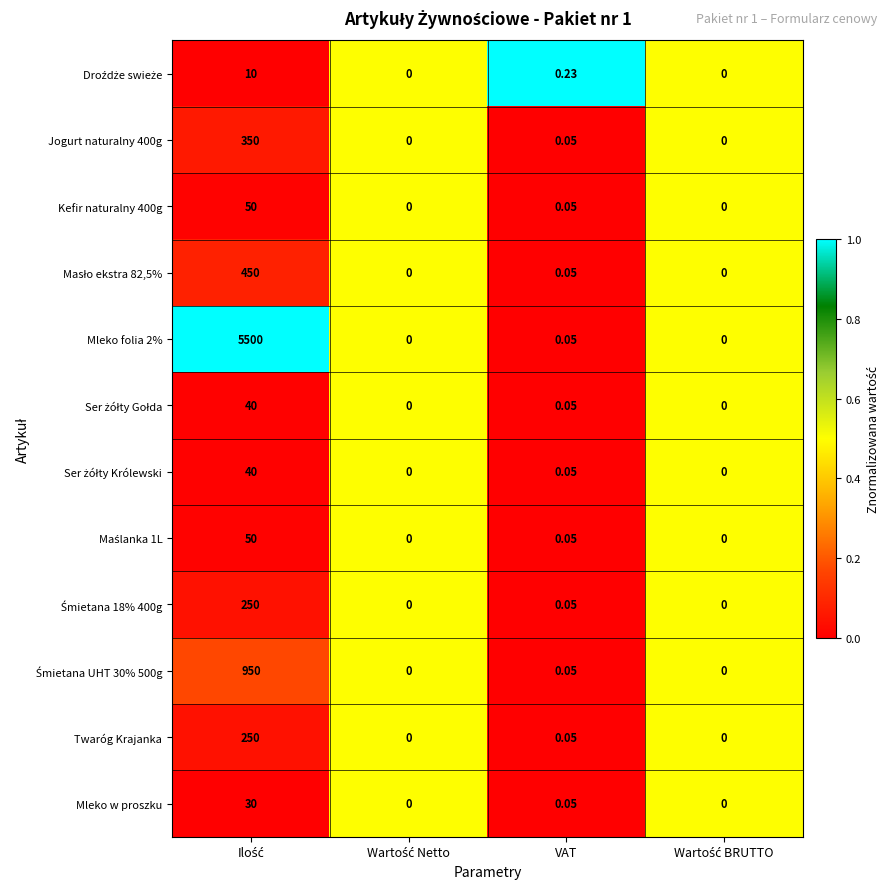

Where is Kefir naturalny 400g nearest to the value 25?

VAT